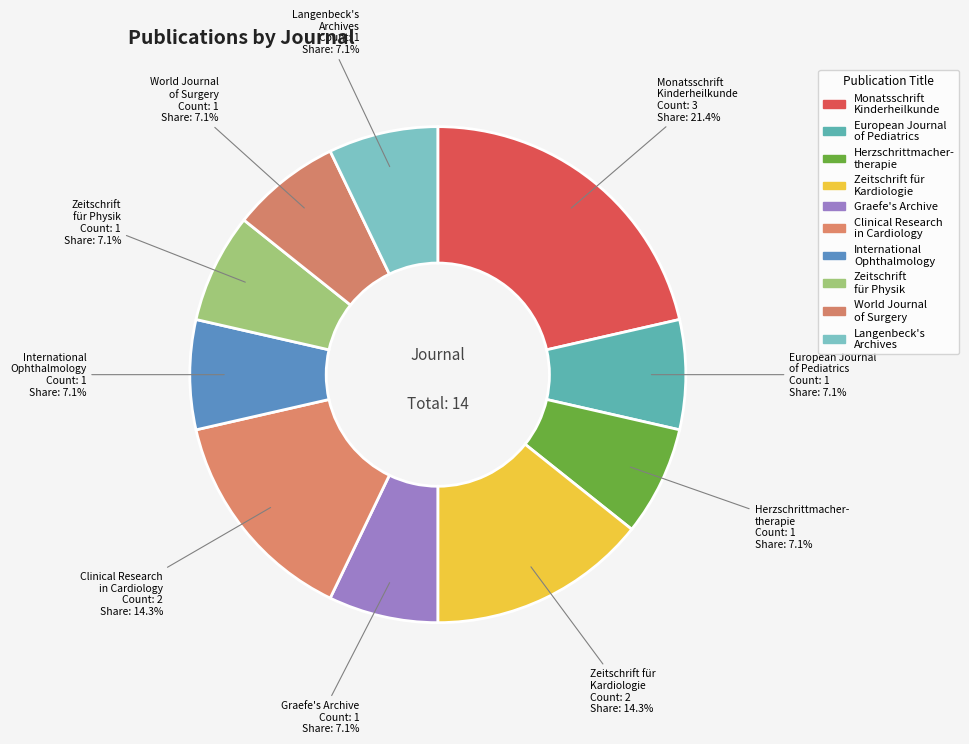

To the nearest percent, what percentage of the pie is Zeitschrift für Physik?

7%